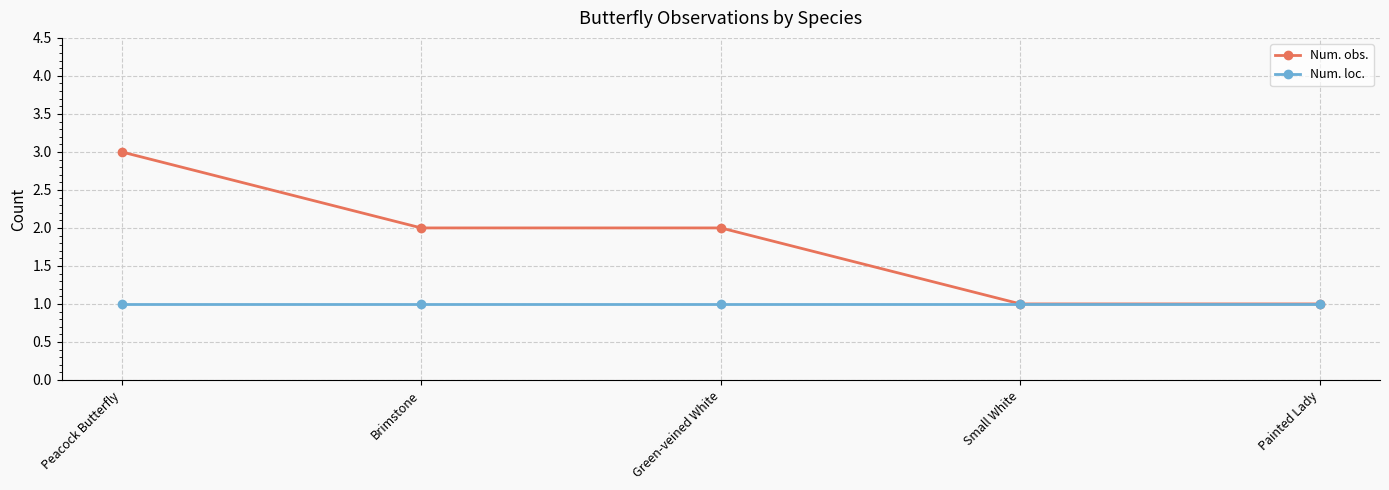

Is the value of Num. loc. at Peacock Butterfly greater than the value of Num. obs. at Brimstone?

No